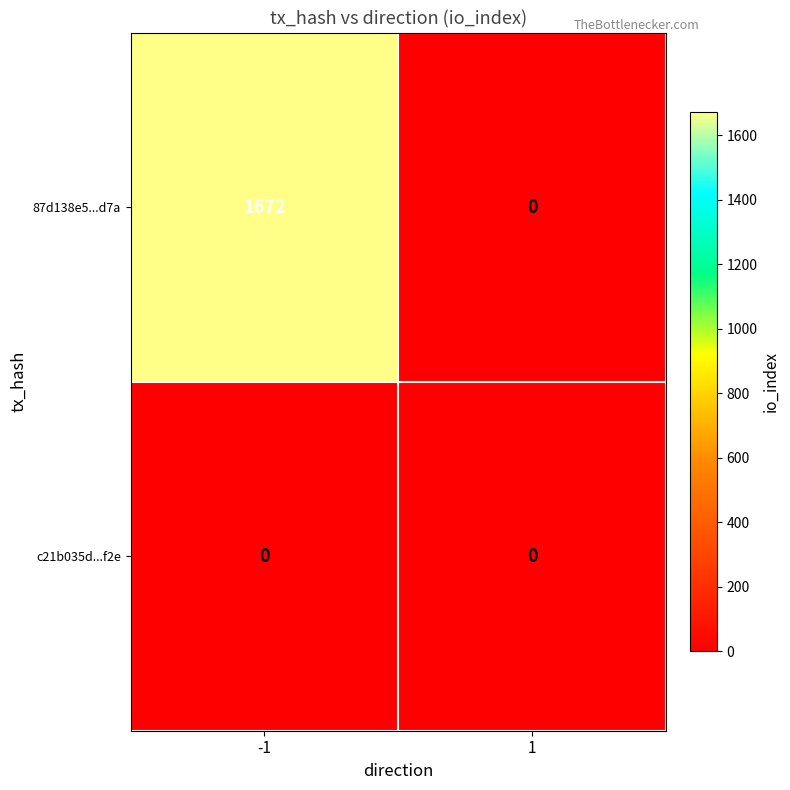

What is the difference between the maximum and minimum values in the 87d138e5...d7a series?

1672